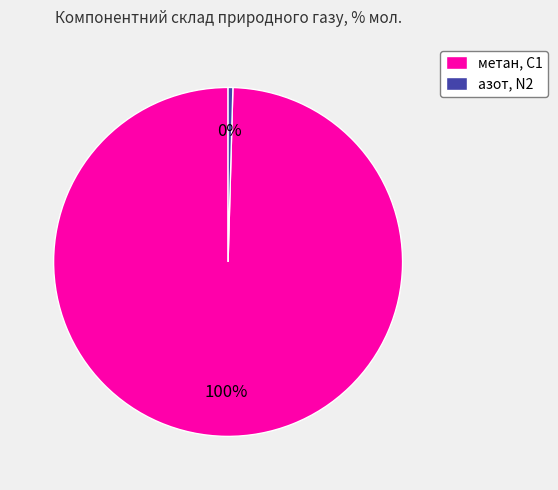

Which slice is the largest?

метан, С1